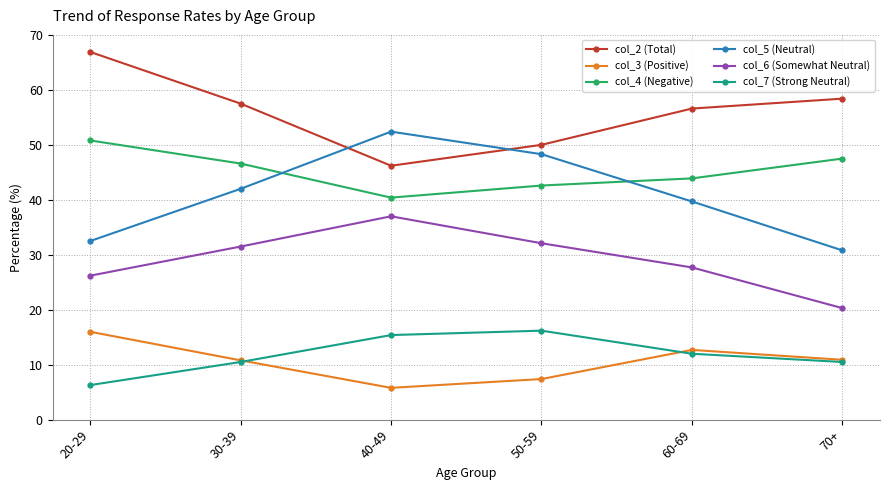

What is the total value across all series at 30-39?

198.9